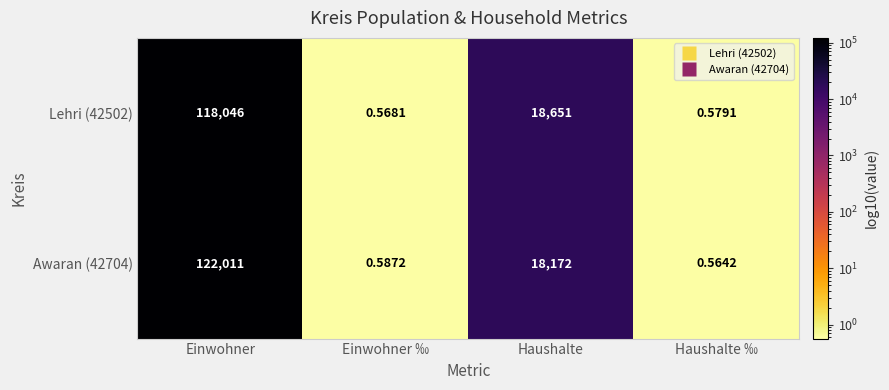

Which category has the lowest value across all series?

Haushalte ‰